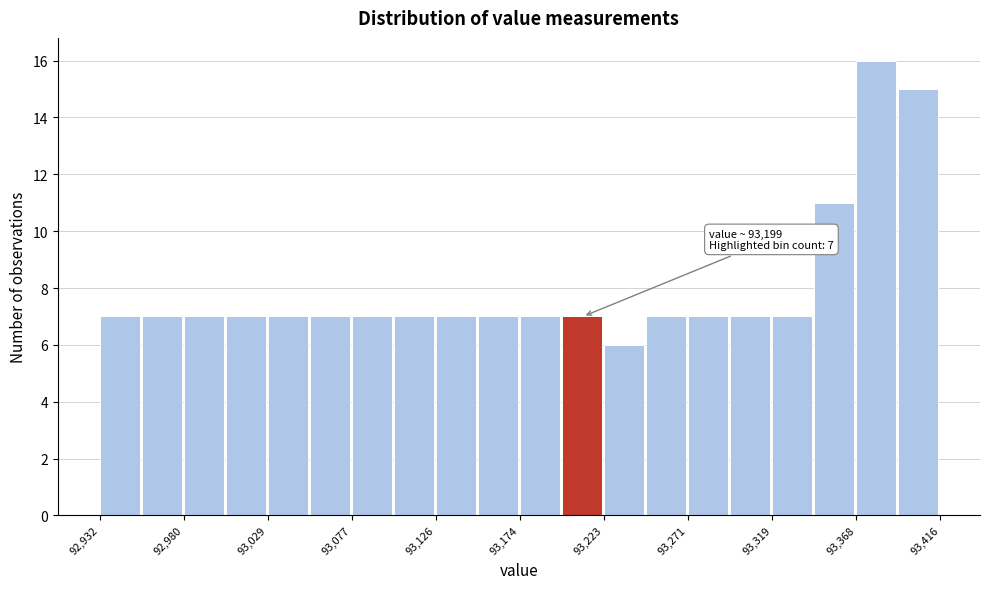

Which range on the x-axis has the tallest bar?

93370 to 93395